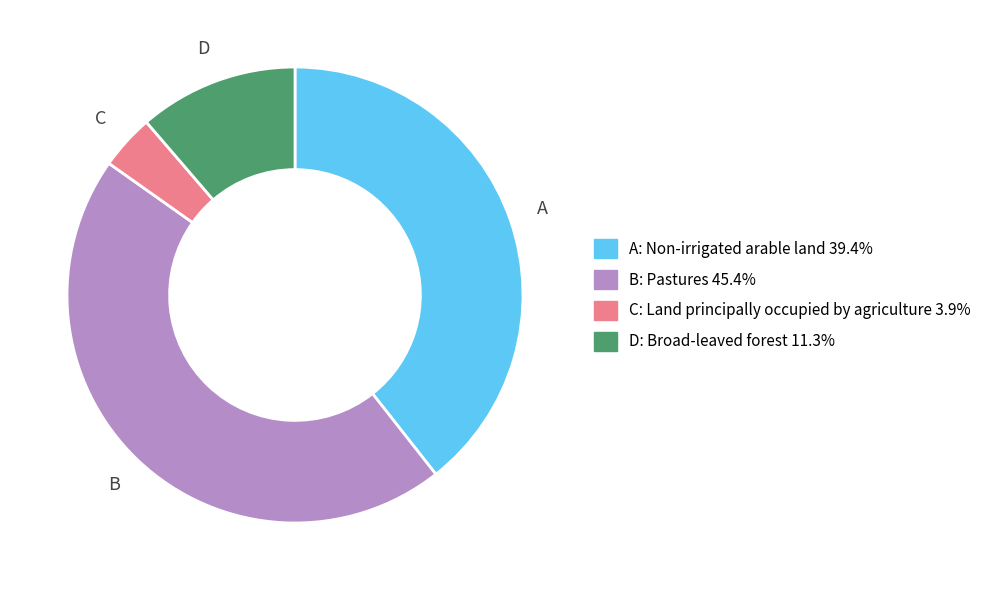

Does any single category account for the majority?

No